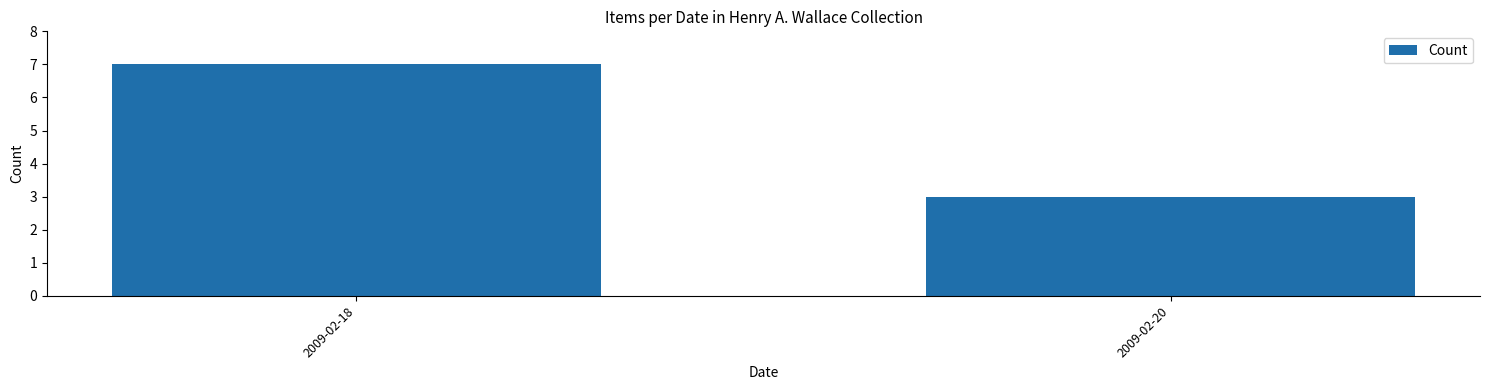

List the labels in order of value, largest first.

2009-02-18, 2009-02-20